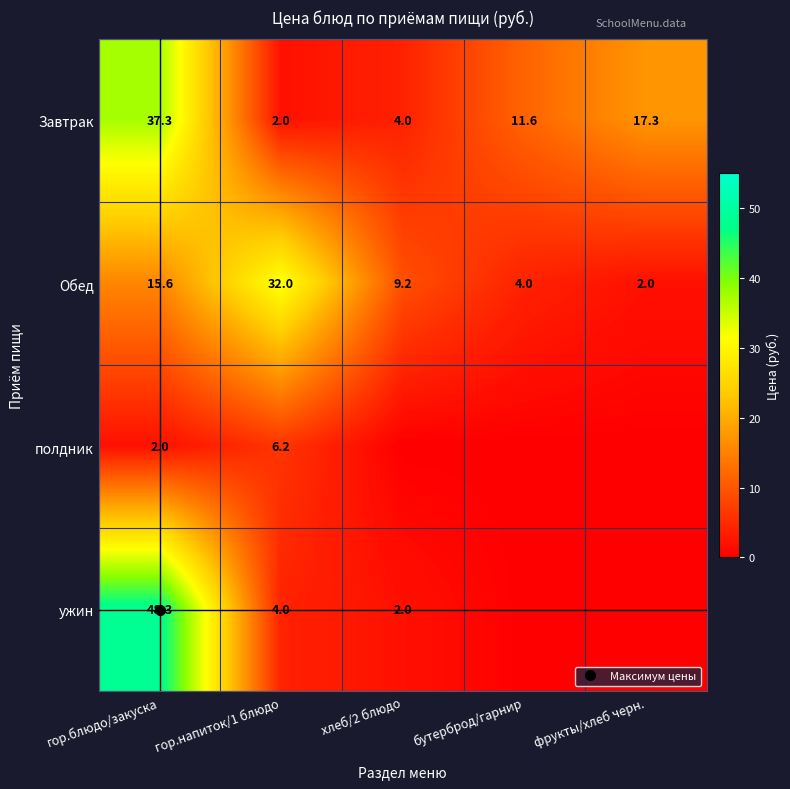

Is the value of ужин at гор.блюдо/закуска greater than the value of Завтрак at гор.напиток/1 блюдо?

Yes